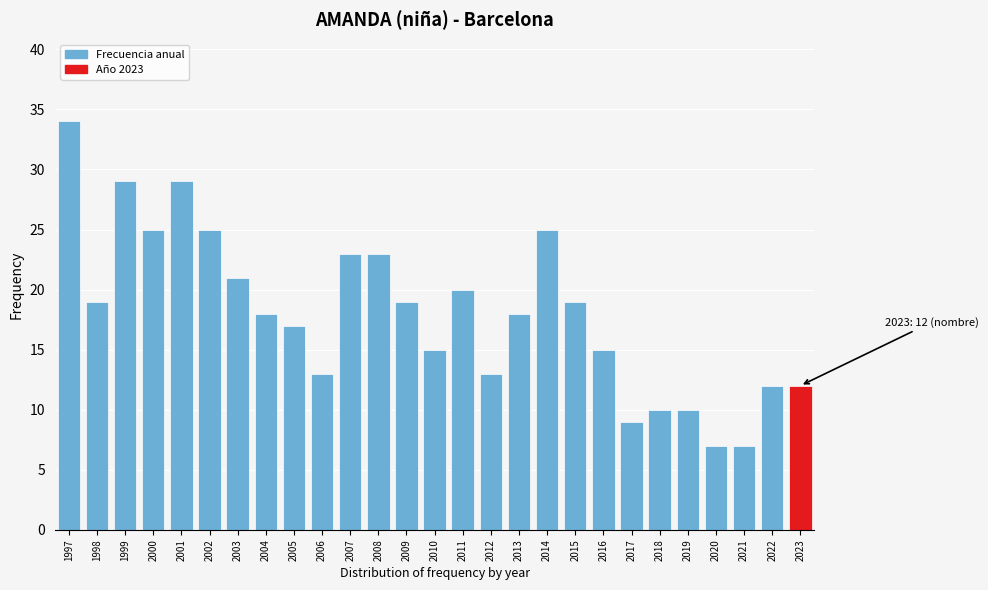

Reading right to left, extract all data points from this chart.

2023=12	2022=12	2021=7	2020=7	2019=10	2018=10	2017=9	2016=15	2015=19	2014=25	2013=18	2012=13	2011=20	2010=15	2009=19	2008=23	2007=23	2006=13	2005=17	2004=18	2003=21	2002=25	2001=29	2000=25	1999=29	1998=19	1997=34